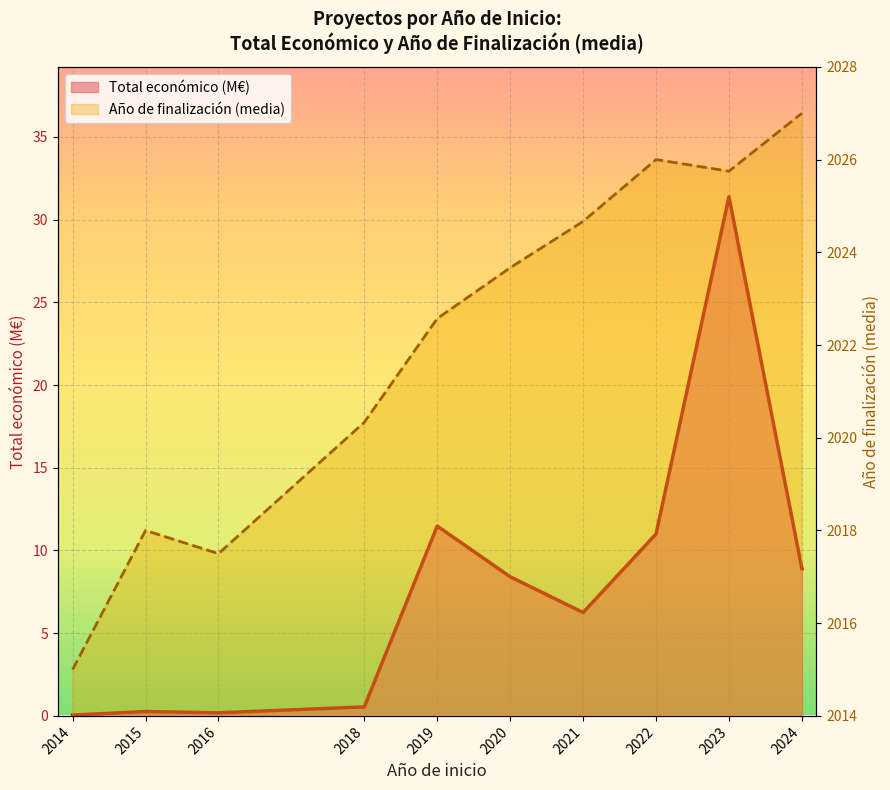

True or false: Total económico (M€) line has a value of 0.8 at 2018.

False